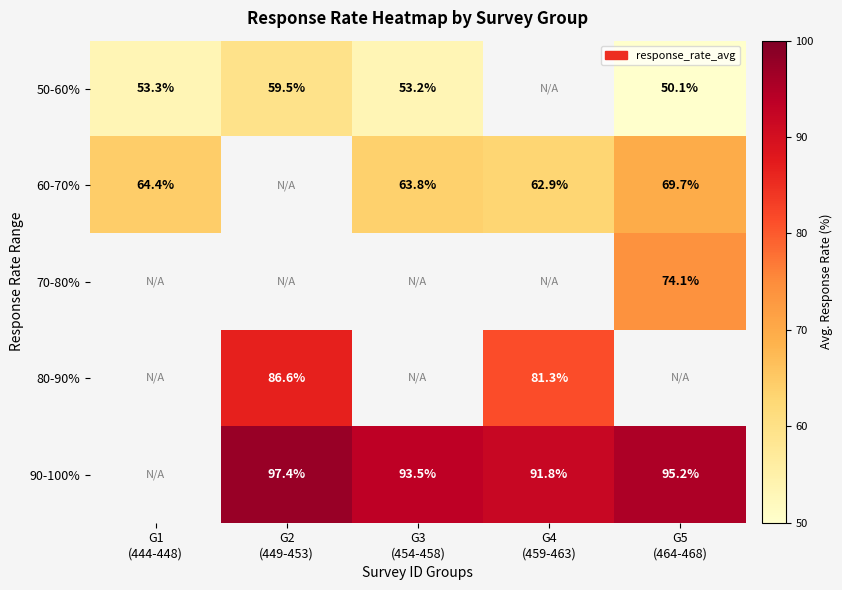

At which label is 60-70% closest to 66?

G1 (444-448)